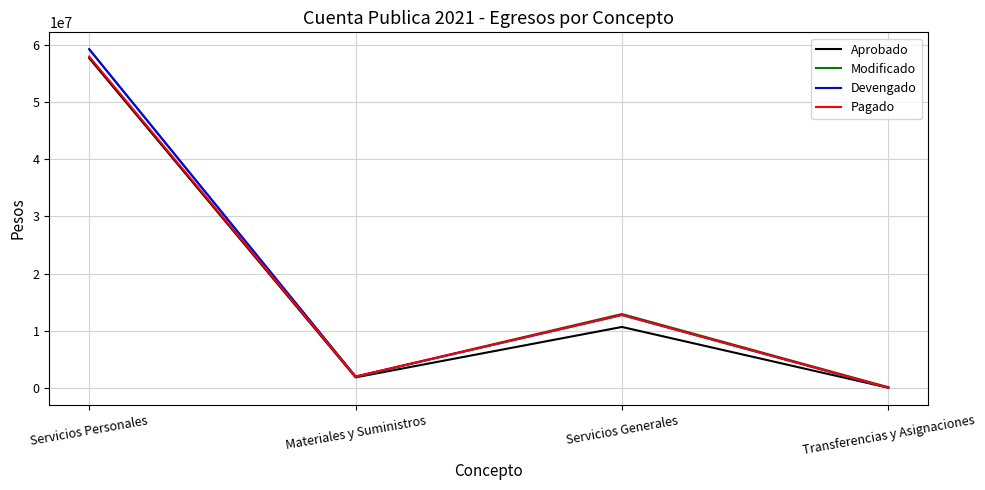

The Devengado series shows 97024377 at Servicios Personales. True or false?

False